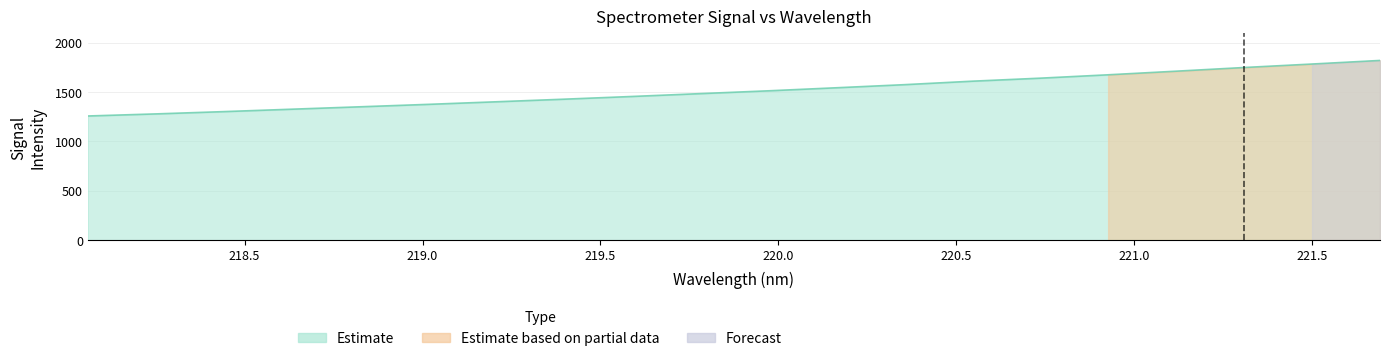

The value at 219.5 is 453.0. True or false?

False